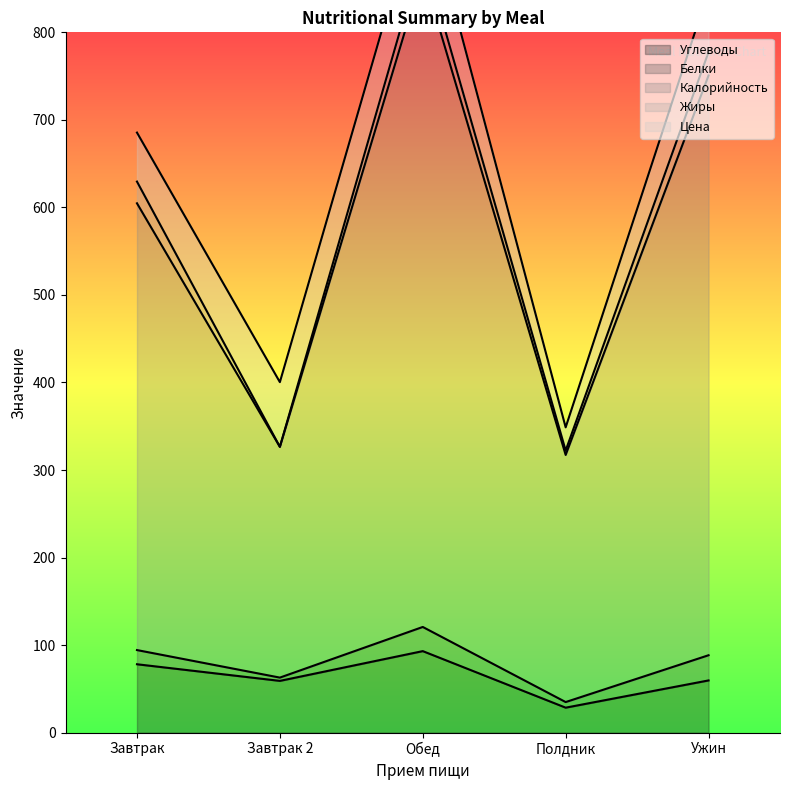

True or false: Белки has a value of 28.8 at Ужин.

True